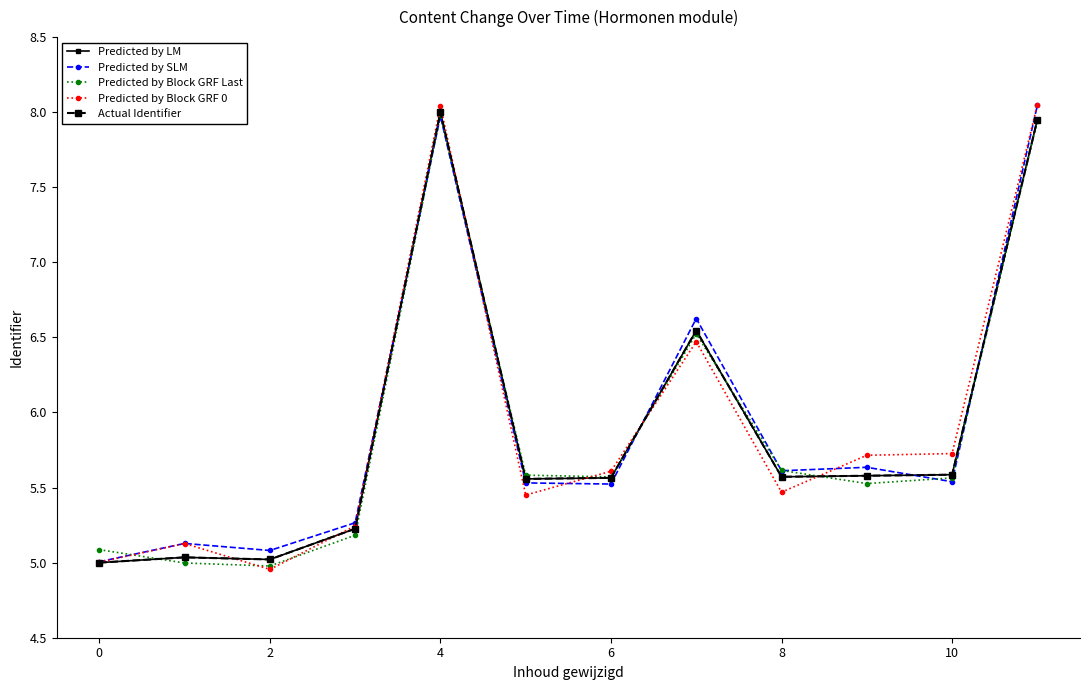

Which series has the largest total across all categories?

Predicted by SLM